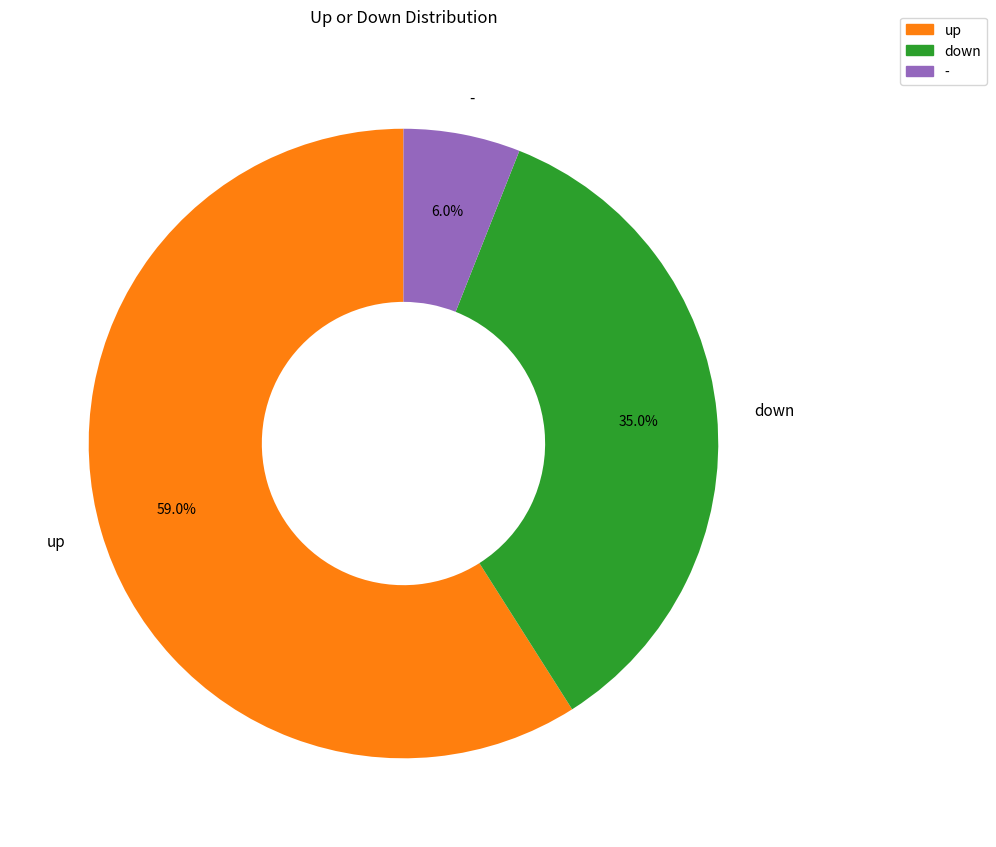

Rank the categories by value from lowest to highest.

-, down, up